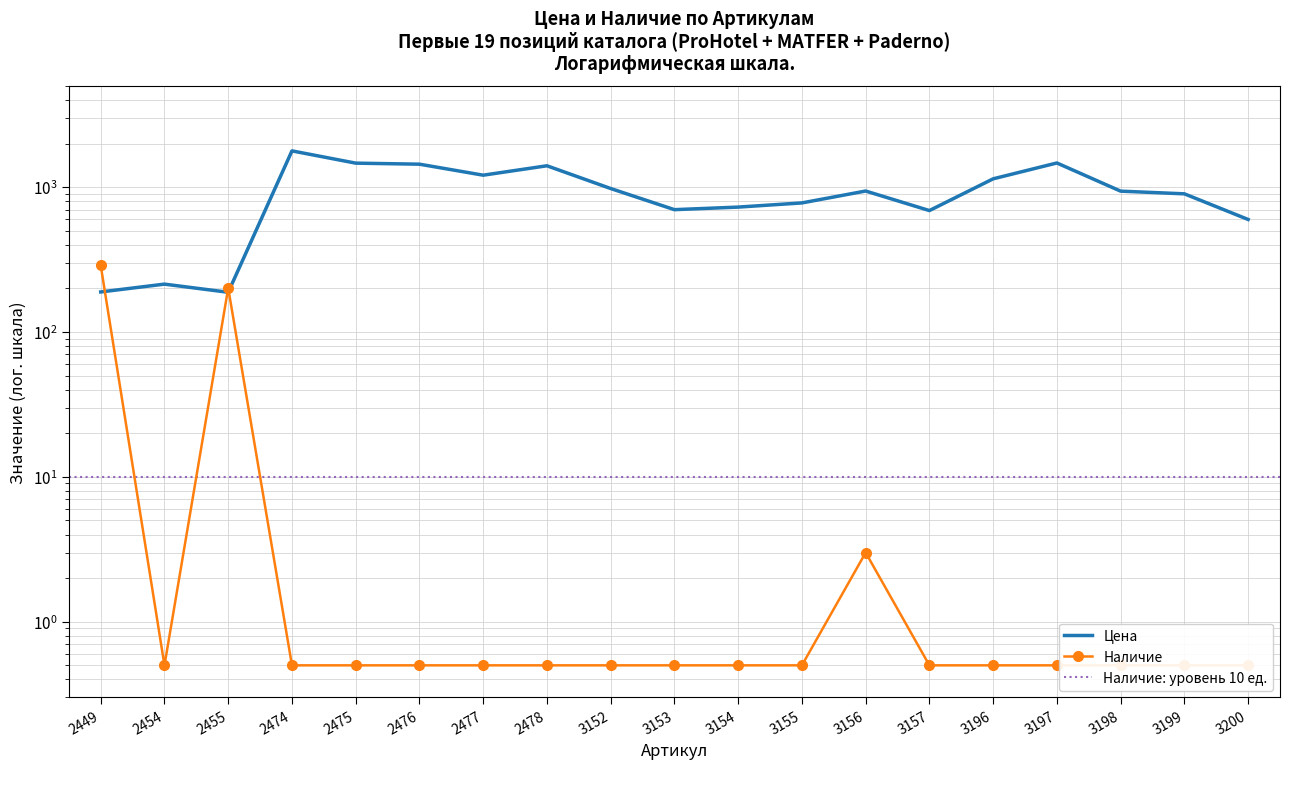

After their last crossing, which series has the higher values: Наличие or Цена?

Цена